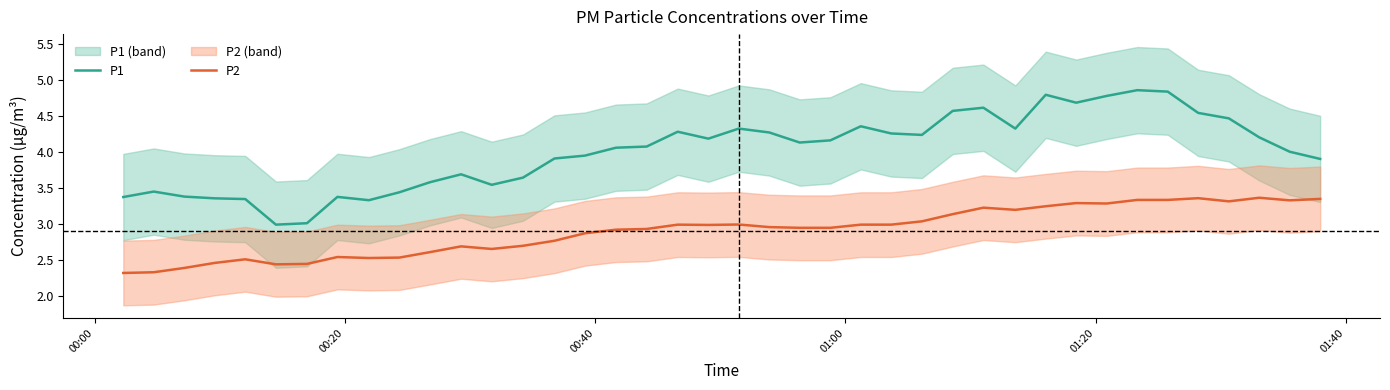

True or false: P1 and P2 intersect in this chart.

False